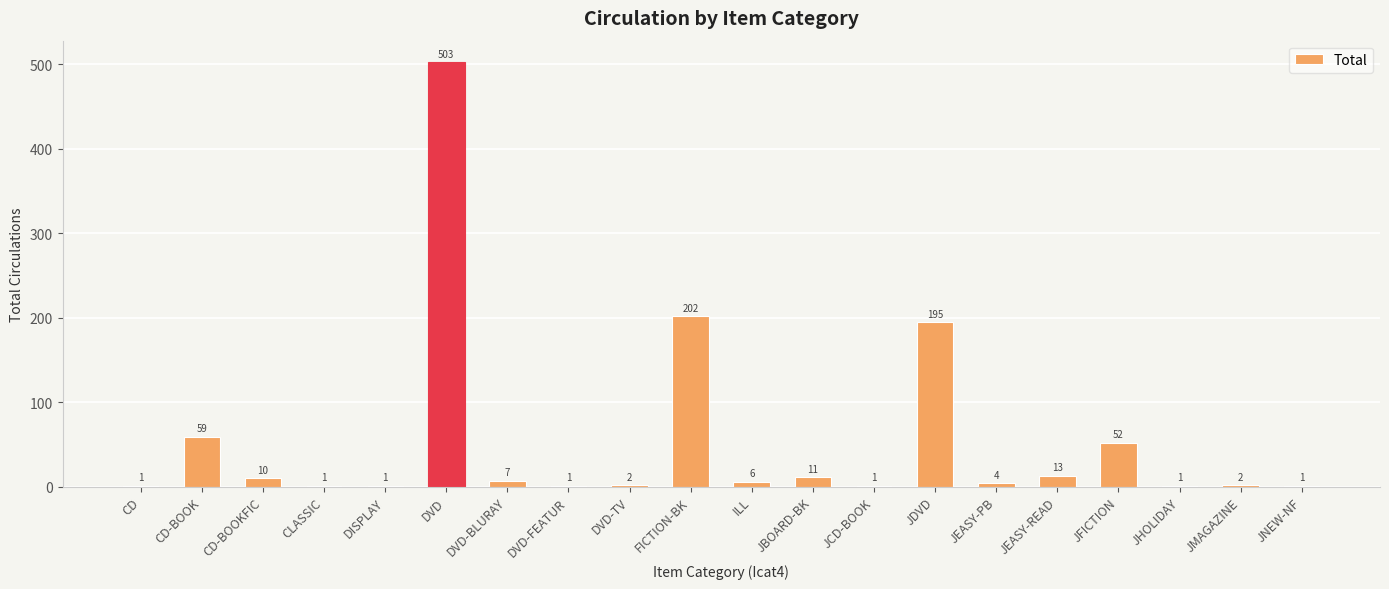

What is the ratio of the value at DVD to the value at CD-BOOKFIC?

50.3